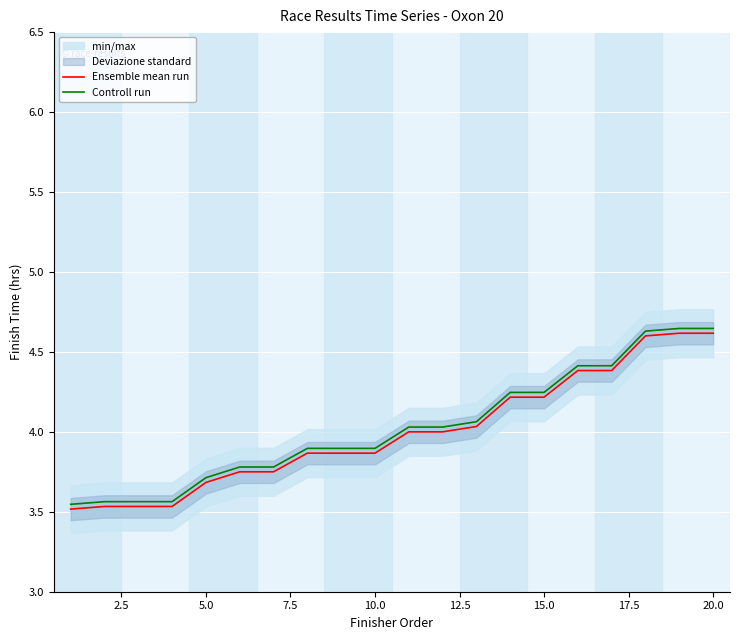

What is the value of the Controll run point at the 19th from the left?

4.6